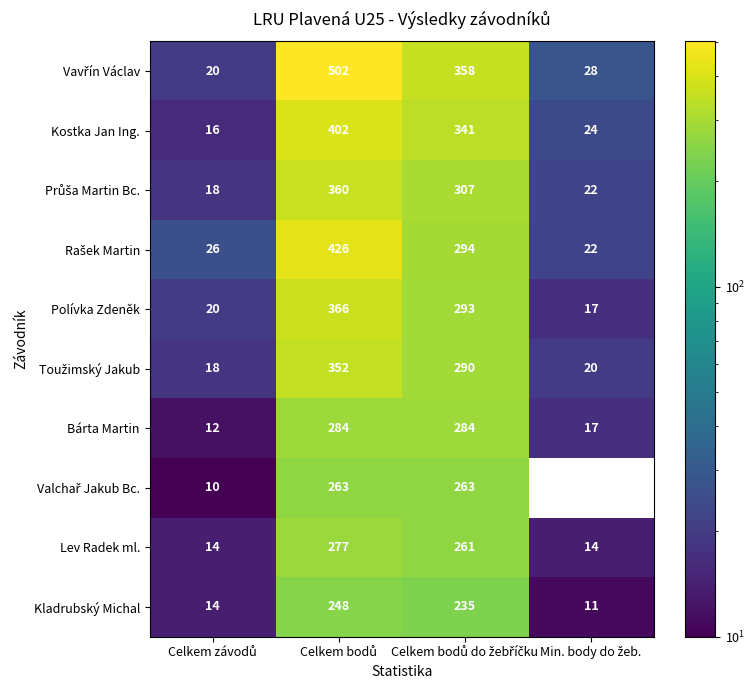

What is the difference between the second highest and minimum values in the Lev Radek ml. series?

247